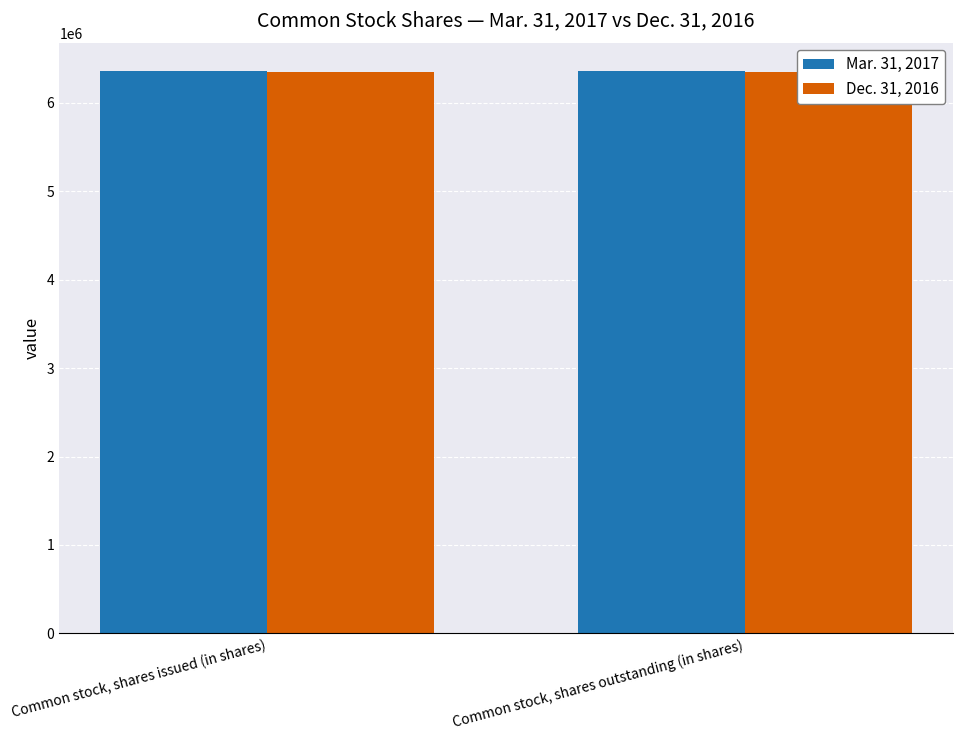

Reading left to right, transcribe all the data shown in this chart.

Mar. 31, 2017: Common stock, shares issued (in shares)=6363690	Common stock, shares outstanding (in shares)=6363690
Dec. 31, 2016: Common stock, shares issued (in shares)=6346590	Common stock, shares outstanding (in shares)=6346590